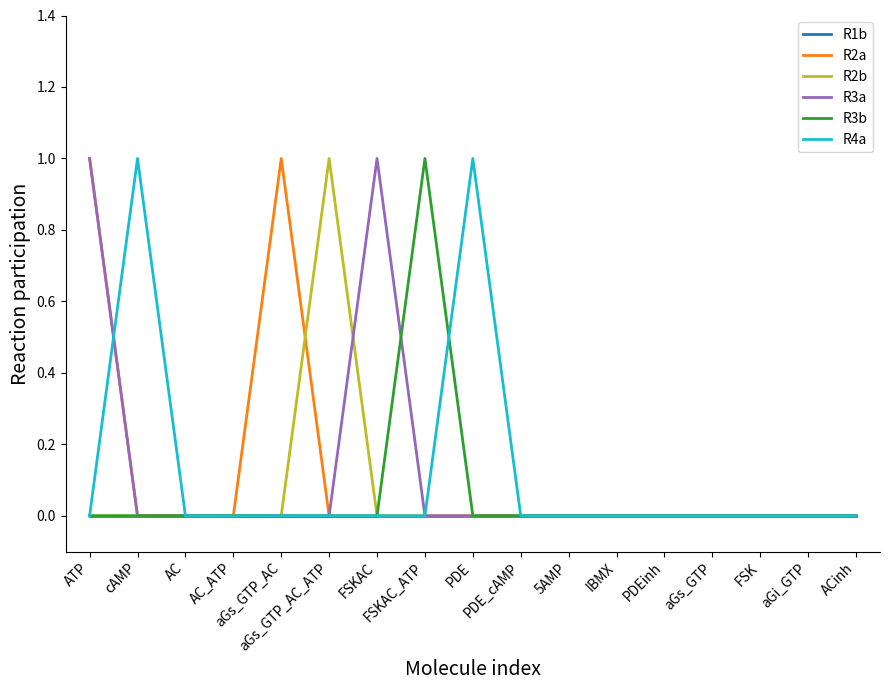

True or false: R4a and R2b intersect in this chart.

False